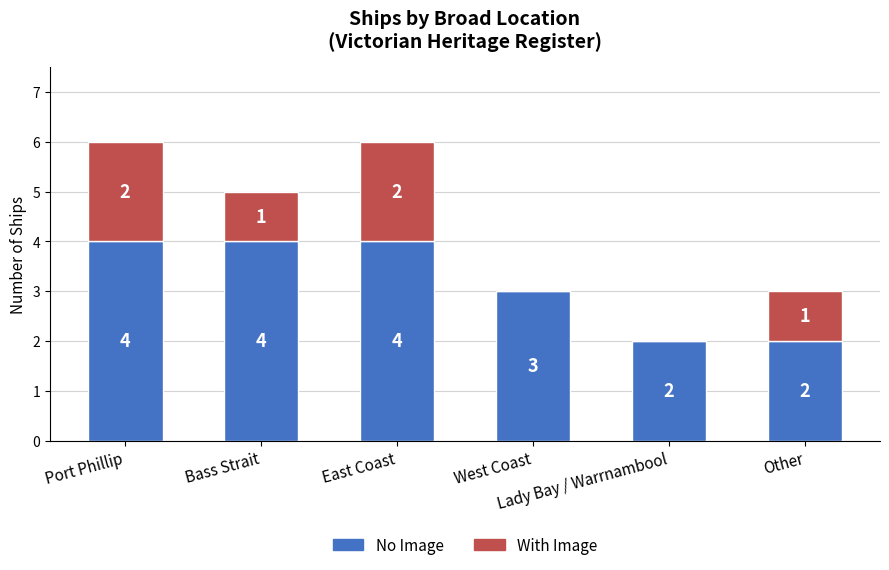

What is the total value across all series at Lady Bay / Warrnambool?

2